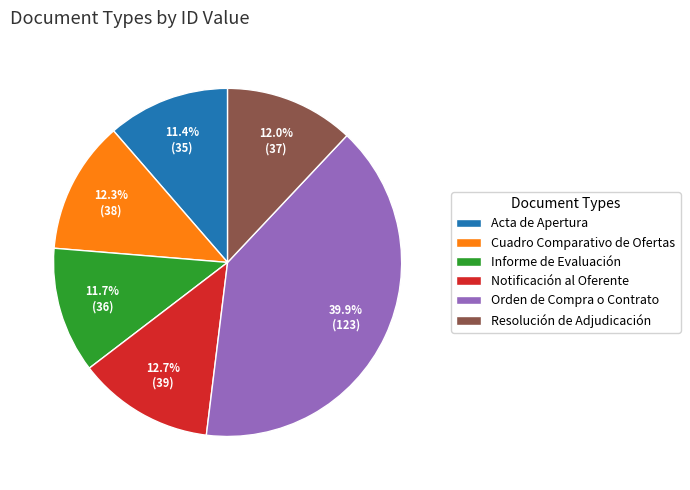

Approximately how many times larger is the value at Acta de Apertura compared to Informe de Evaluación?

1.0